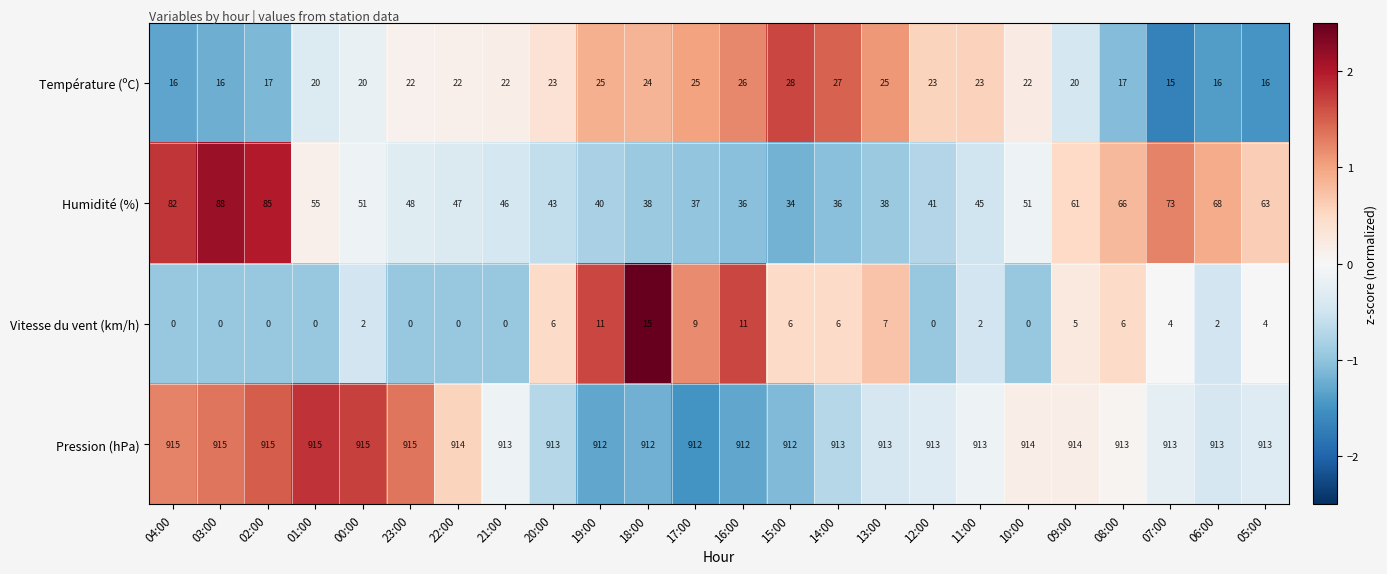

How many series are shown in this chart?

4